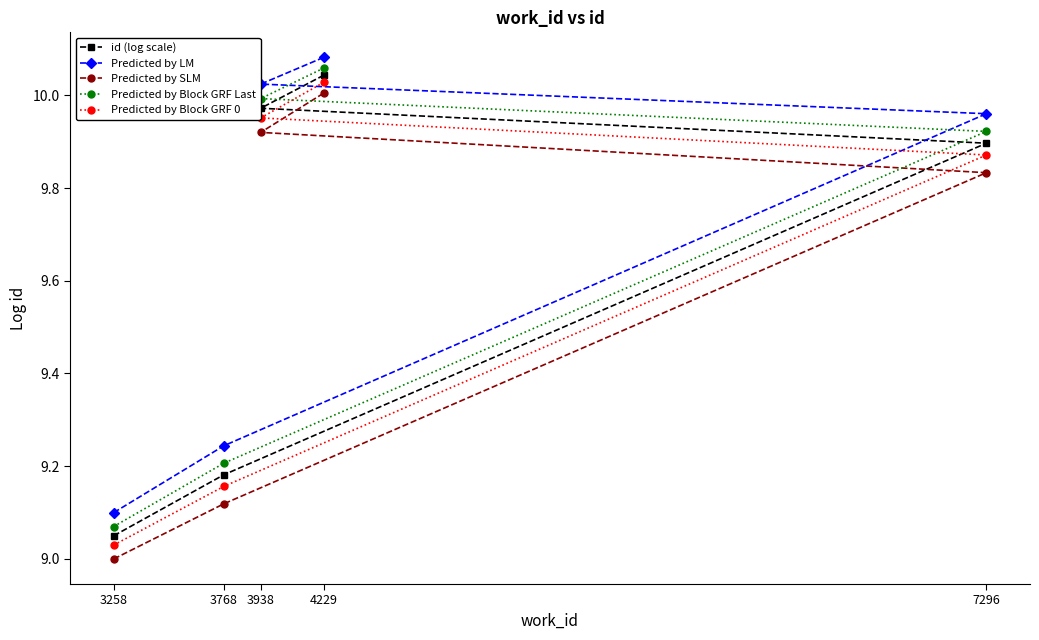

What is the lowest value of the id (log scale) series?

9.0